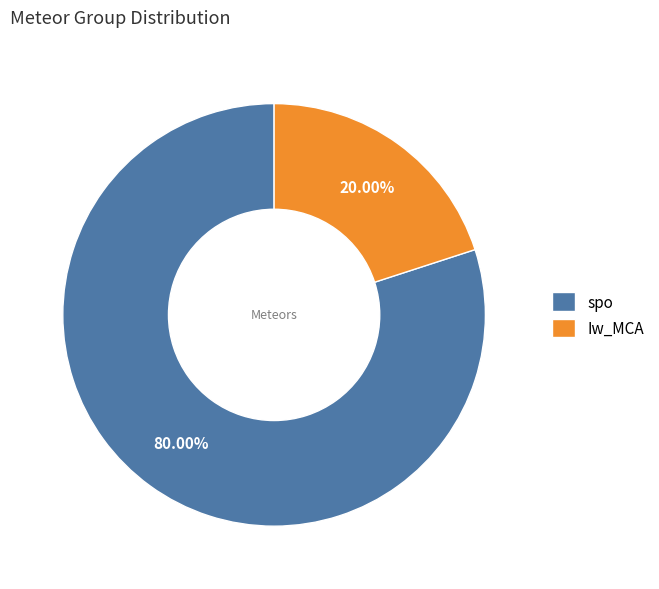

True or false: spo accounts for 80% of the total.

True